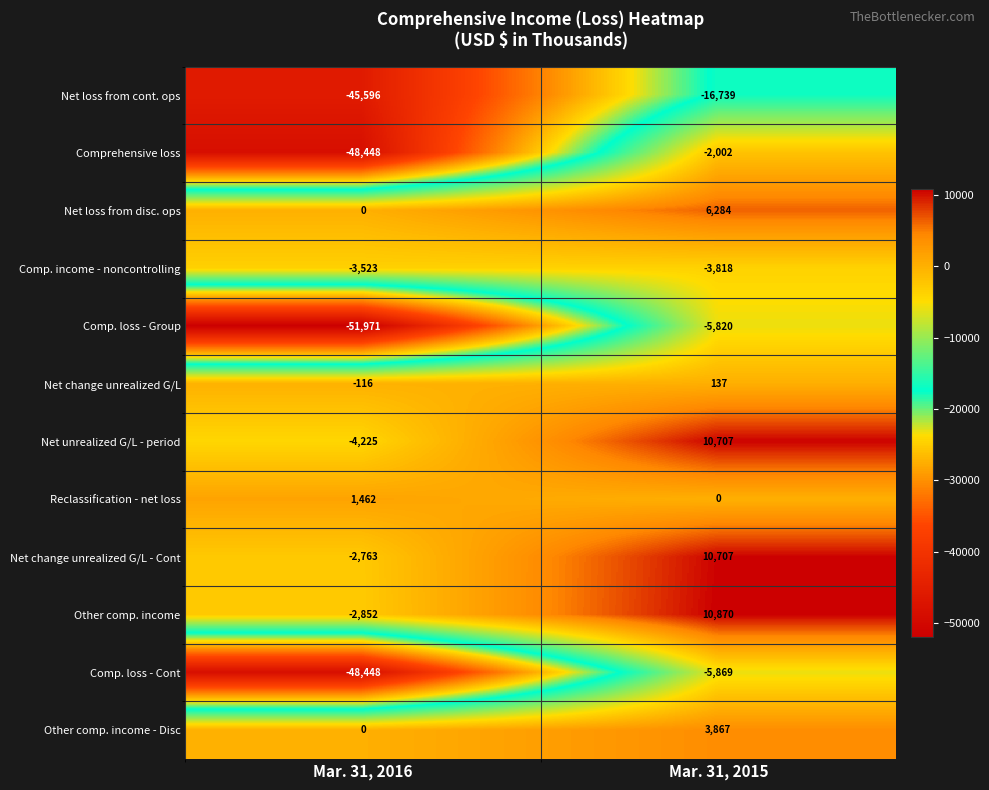

What is the sum of all Comp. income - noncontrolling values?

-7341